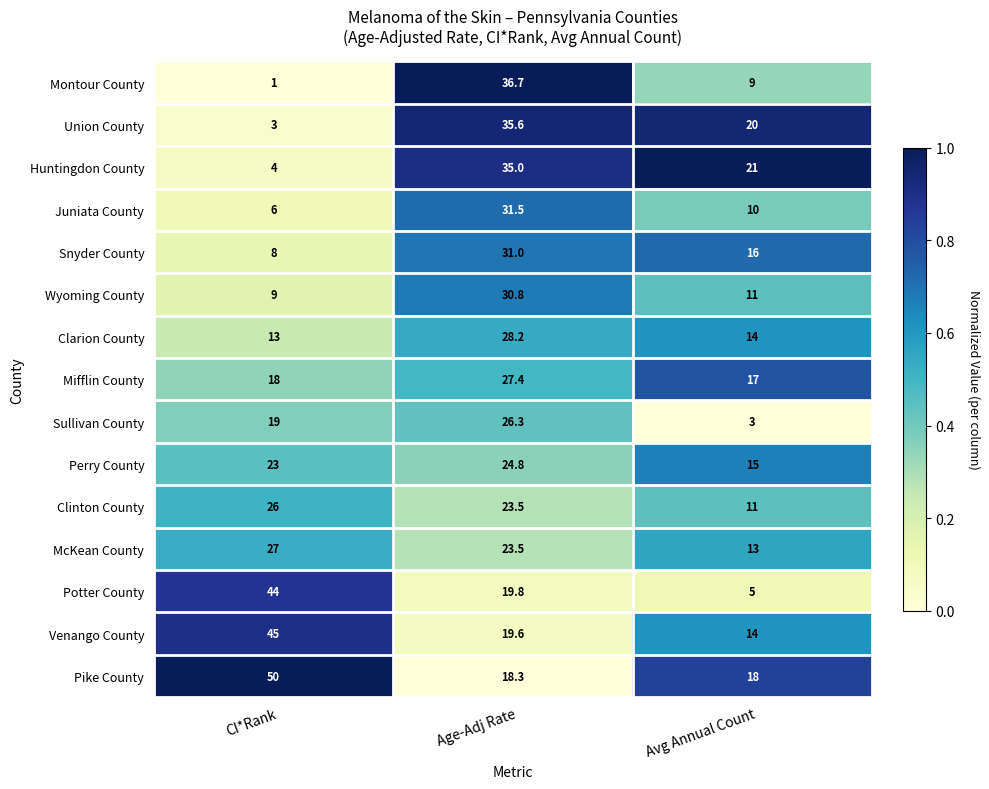

What is the spread (max minus min) of values at Age-Adj Rate?

18.4